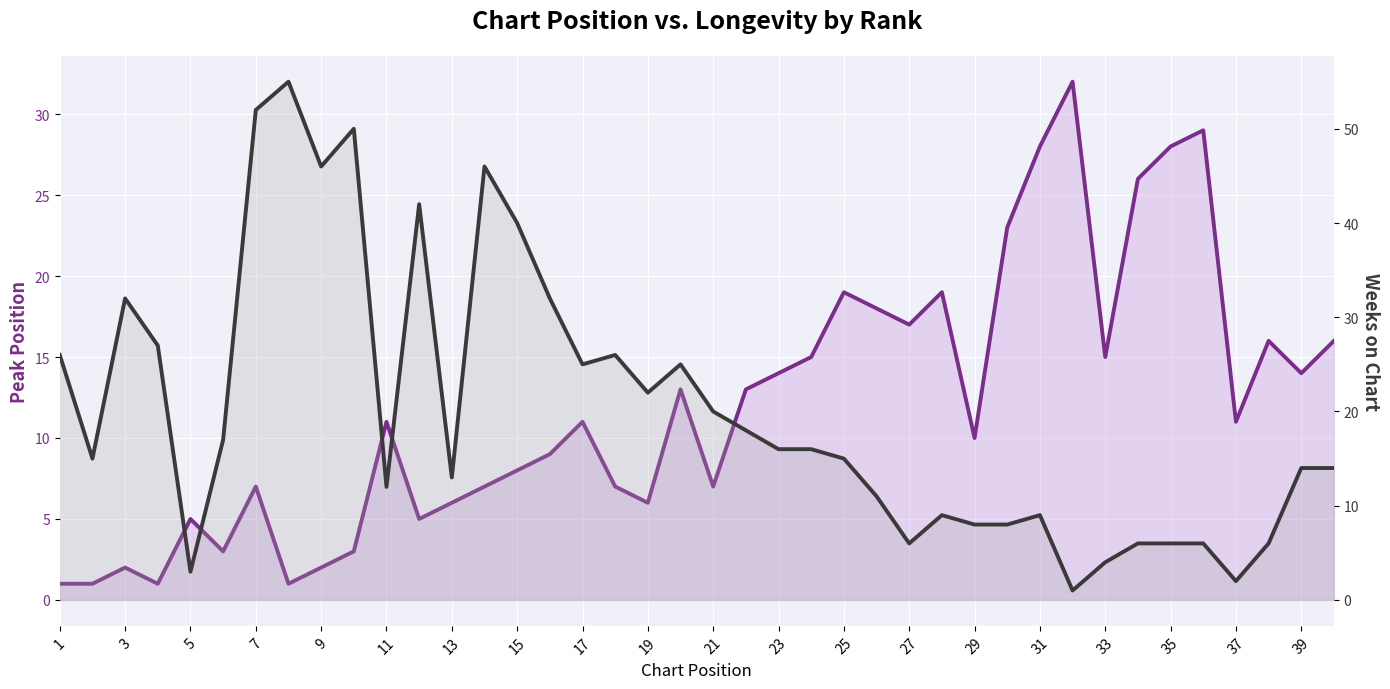

At how many categories does at least one series exceed 36?

7